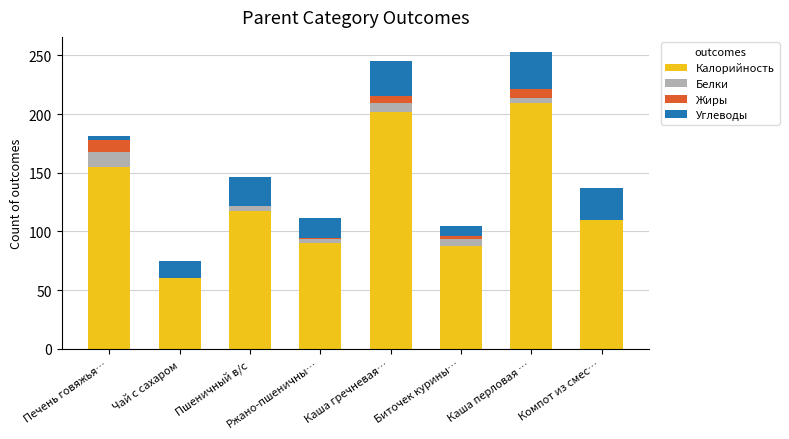

What is the total value across all series at Каша гречневая…?

245.0